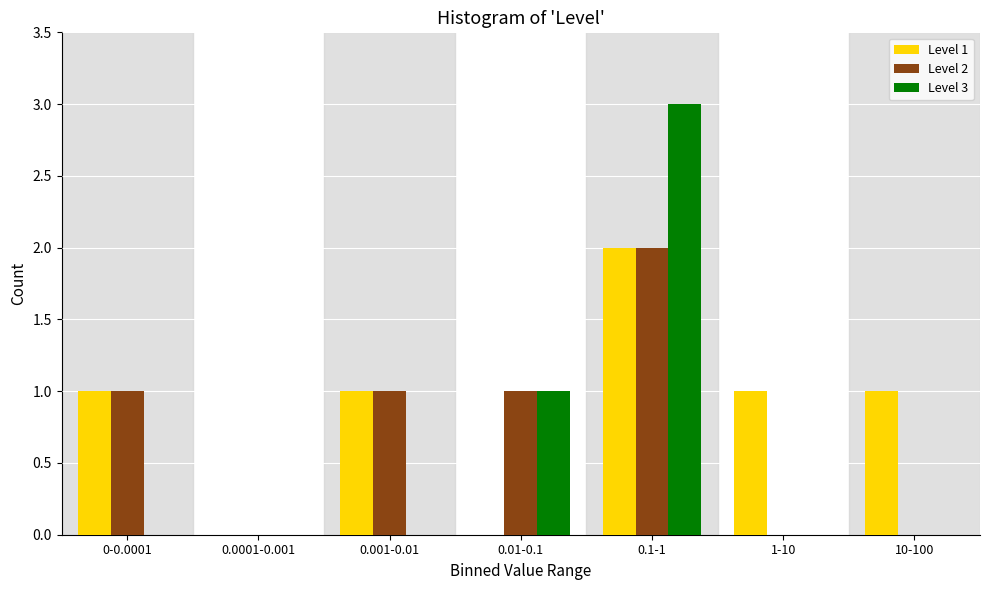

Reading left to right, extract all data points from this chart.

Level 1: 0-0.0001=1	0.0001-0.001=0	0.001-0.01=1	0.01-0.1=0	0.1-1=2	1-10=1	10-100=1
Level 2: 0-0.0001=1	0.0001-0.001=0	0.001-0.01=1	0.01-0.1=1	0.1-1=2	1-10=0	10-100=0
Level 3: 0-0.0001=0	0.0001-0.001=0	0.001-0.01=0	0.01-0.1=1	0.1-1=3	1-10=0	10-100=0